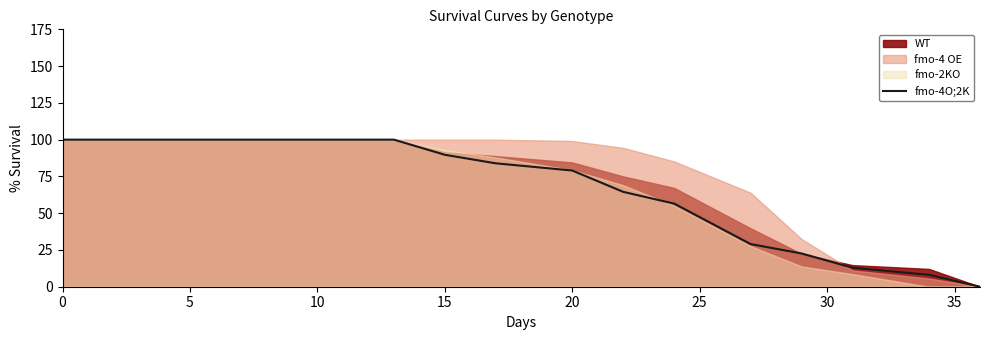

Is it true that fmo-4O;2K equals 89.7 at 15?

True